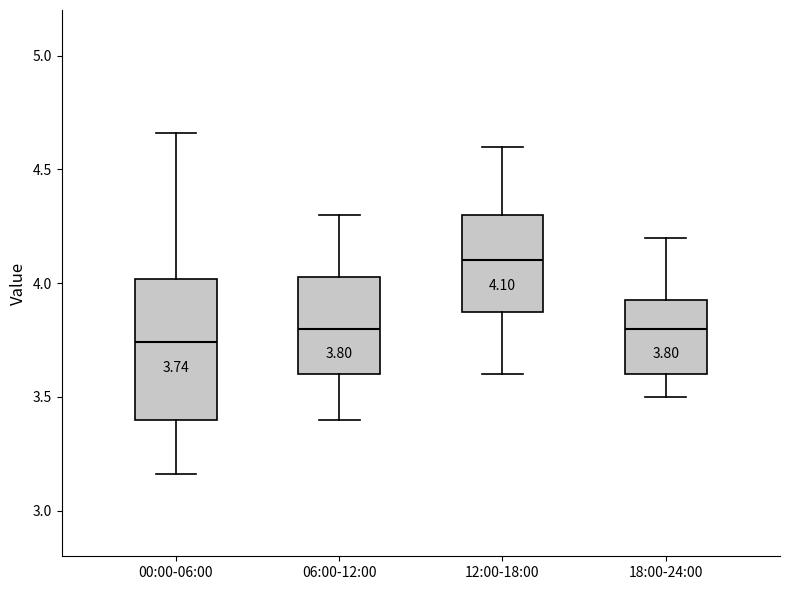

Which box has the lowest median line?

00:00-06:00